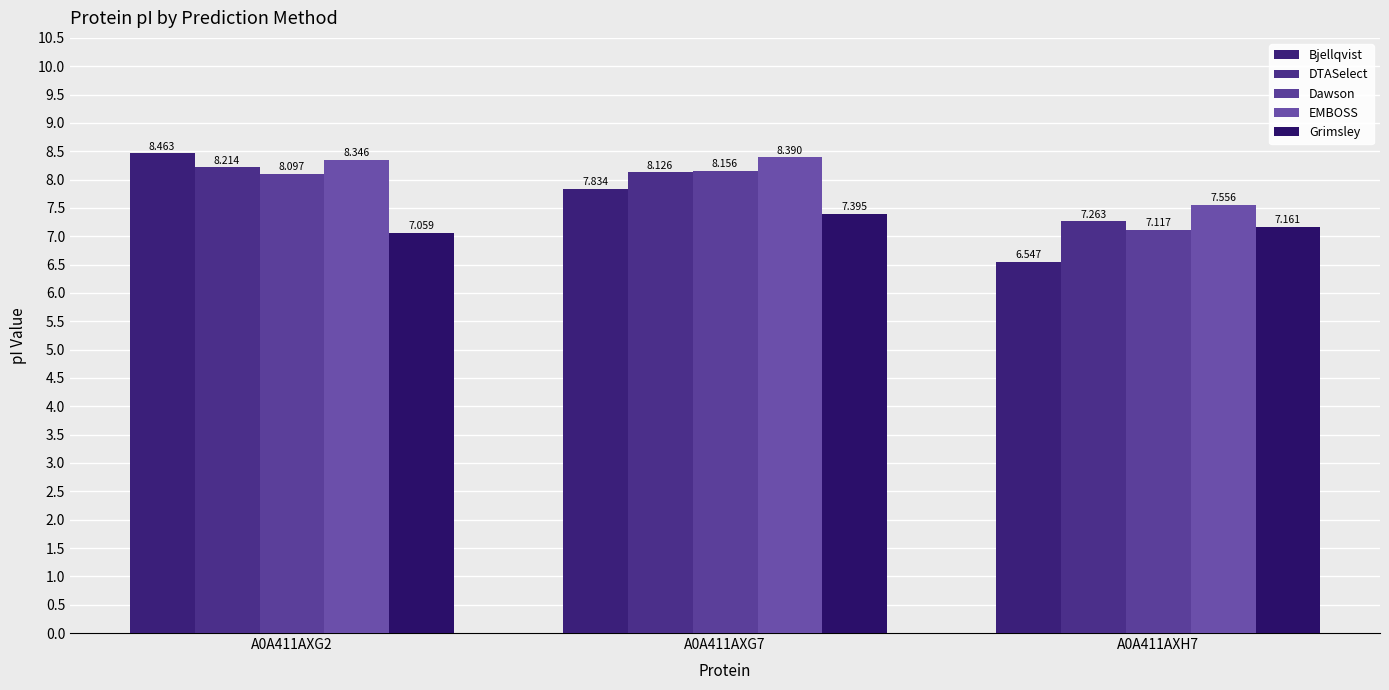

Reading left to right, what are all the values shown in this chart?

Bjellqvist: A0A411AXG2=8.5	A0A411AXG7=7.8	A0A411AXH7=6.5
DTASelect: A0A411AXG2=8.2	A0A411AXG7=8.1	A0A411AXH7=7.3
Dawson: A0A411AXG2=8.1	A0A411AXG7=8.2	A0A411AXH7=7.1
EMBOSS: A0A411AXG2=8.3	A0A411AXG7=8.4	A0A411AXH7=7.6
Grimsley: A0A411AXG2=7.1	A0A411AXG7=7.4	A0A411AXH7=7.2